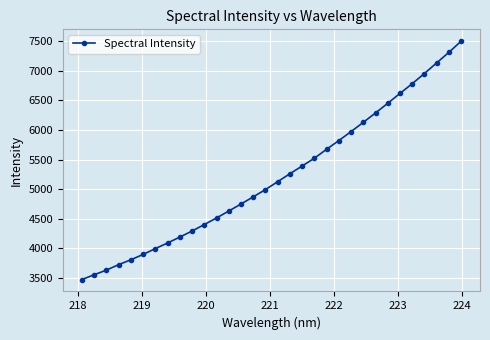

What is the value of the 5th point from the left?

3809.3